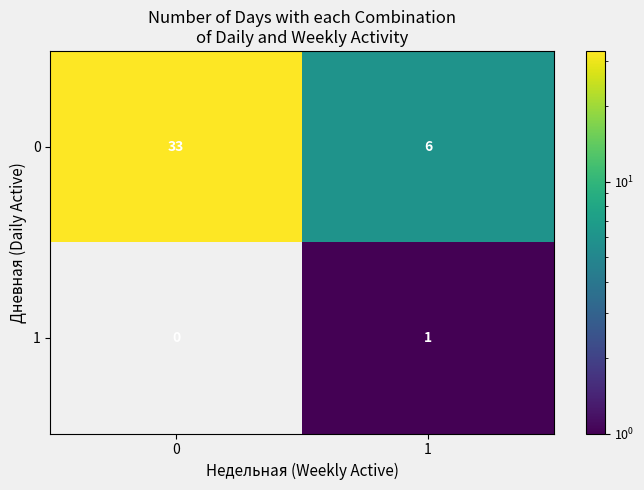

How many distinct data groups are displayed?

2